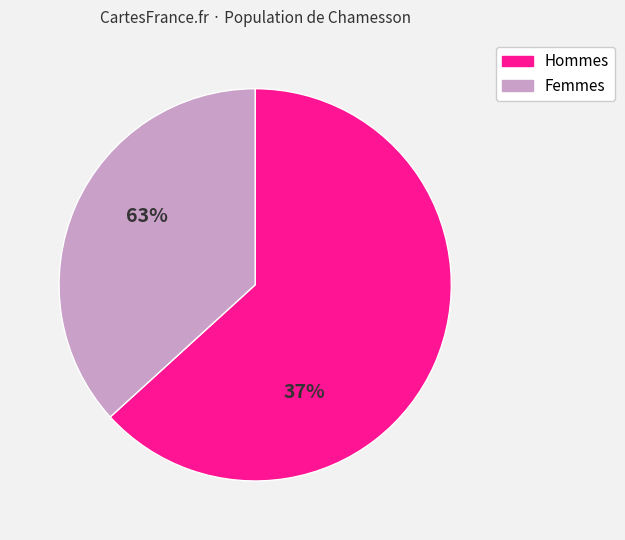

Is it true that 1 is 11% of the pie?

False